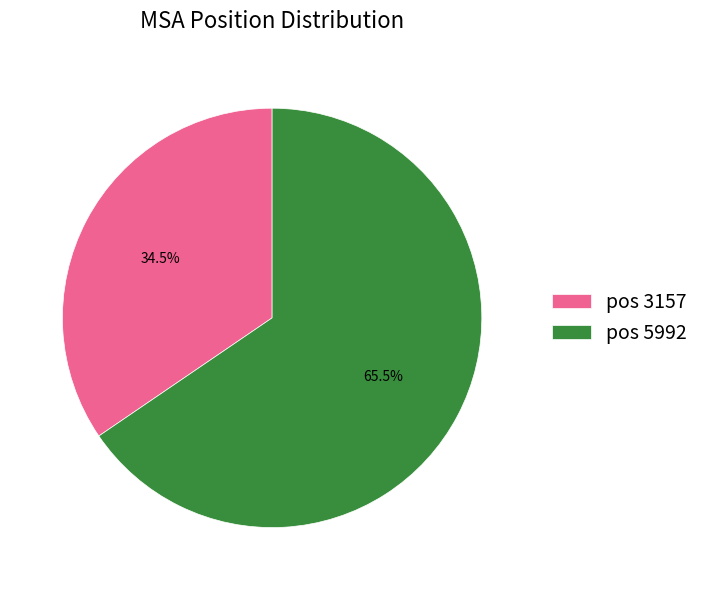

What is the largest slice in the pie chart?

pos 5992